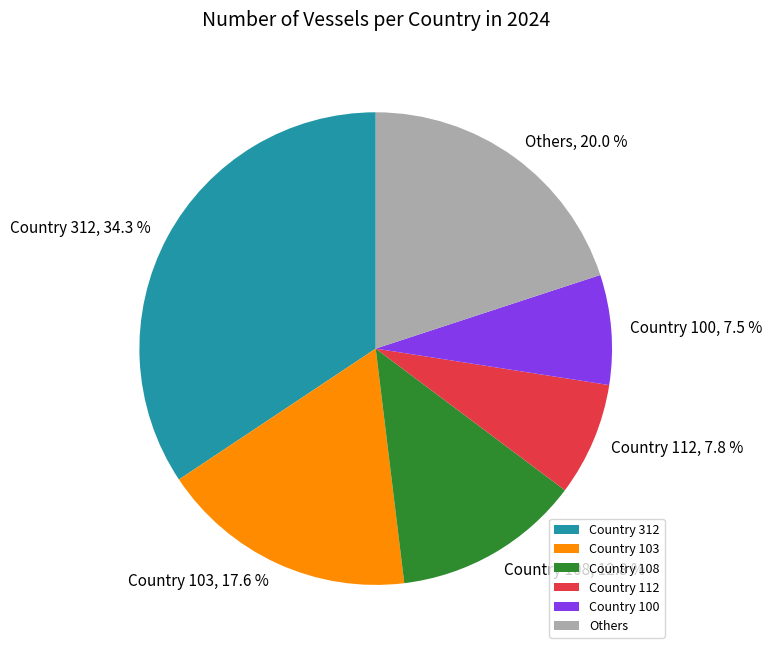

How many slices are in this pie chart?

6